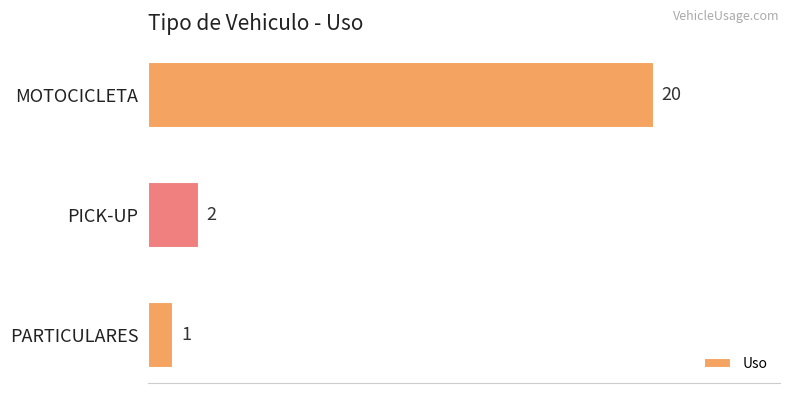

Does the chart contain any negative values?

No